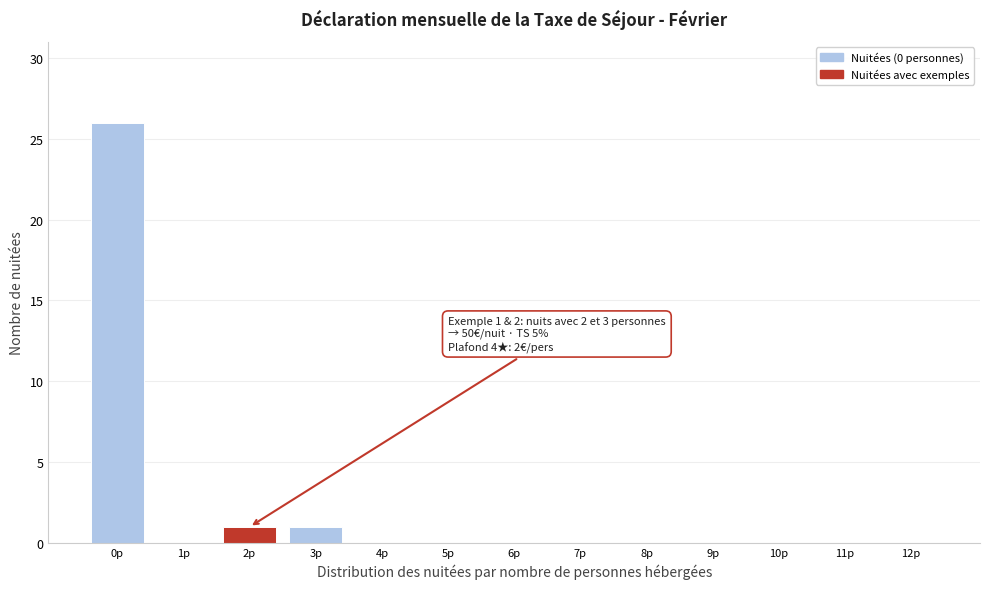

Reading right to left, extract all data points from this chart.

12p=0	11p=0	10p=0	9p=0	8p=0	7p=0	6p=0	5p=0	4p=0	3p=1	2p=1	1p=0	0p=26